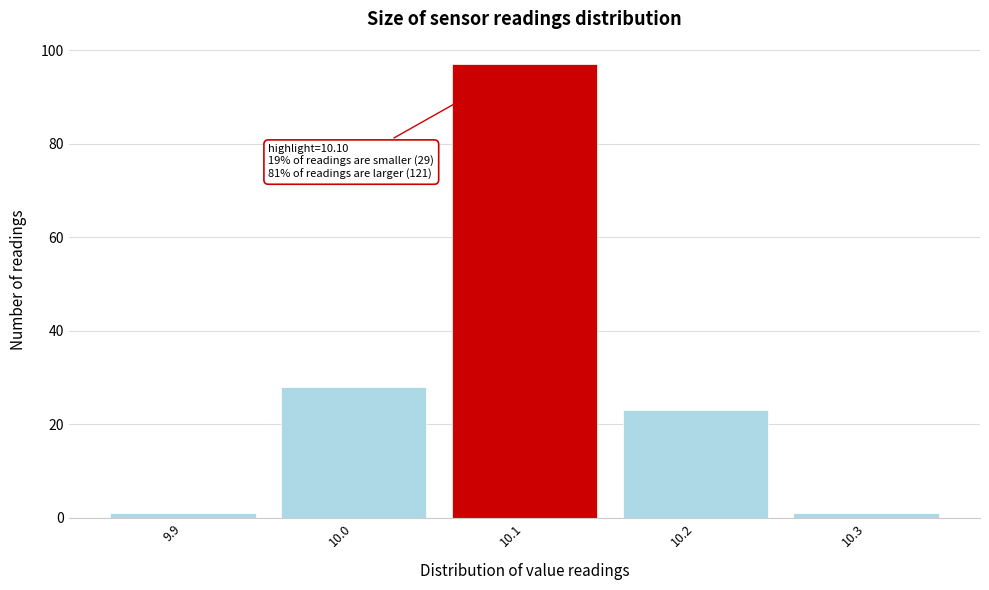

Which range on the x-axis has the tallest bar?

10.05 to 10.15